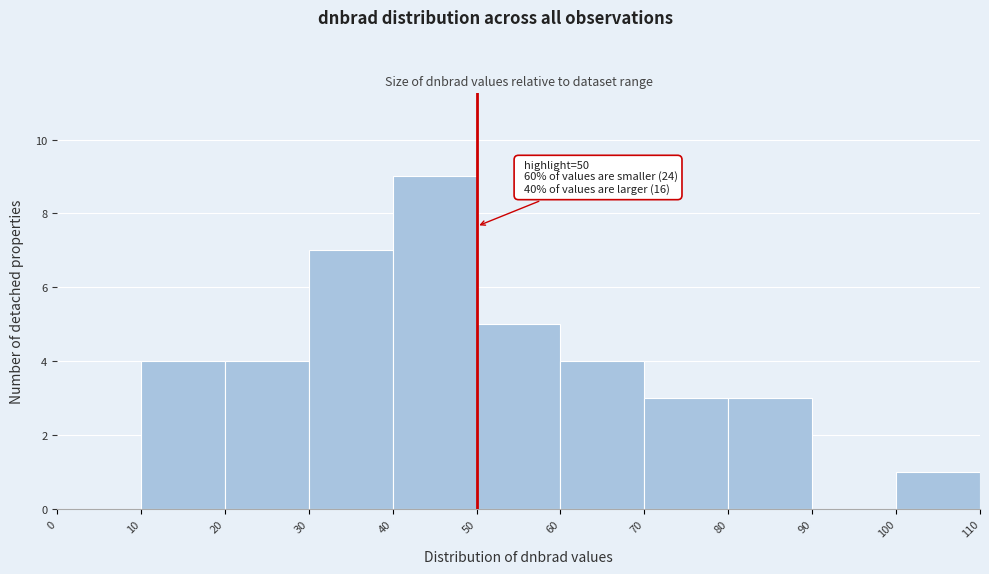

Over which range of the x-axis is the bar tallest?

40 to 50